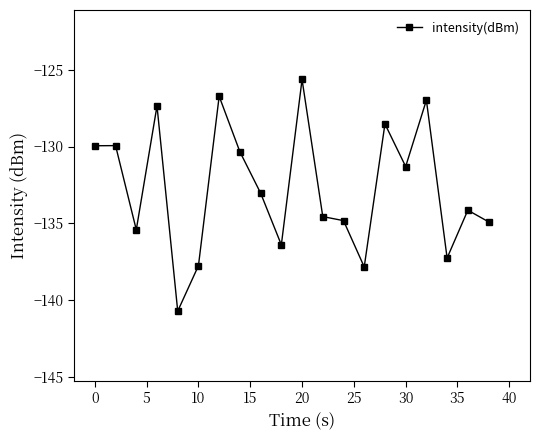

True or false: the data has more than 2 interior local peaks.

True